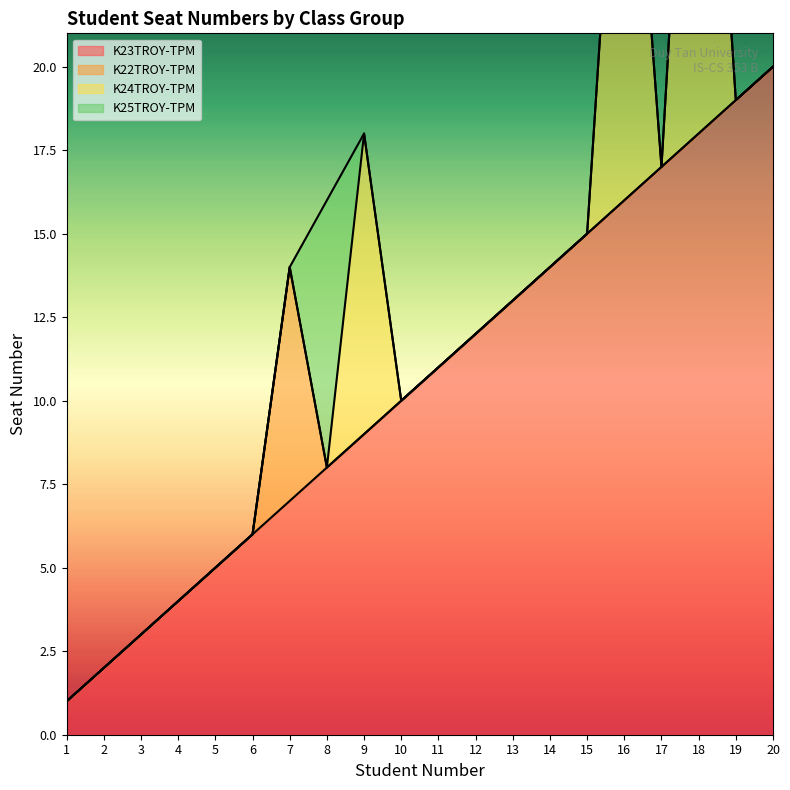

What is the total value across all series at 13?

13